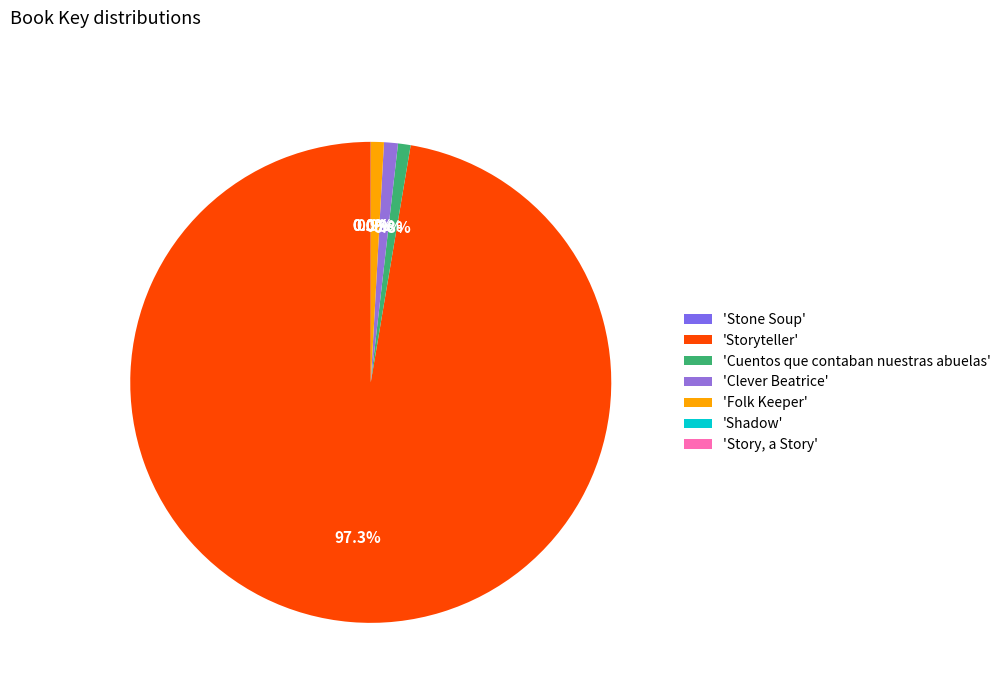

Which slice is the smallest?

Stone Soup